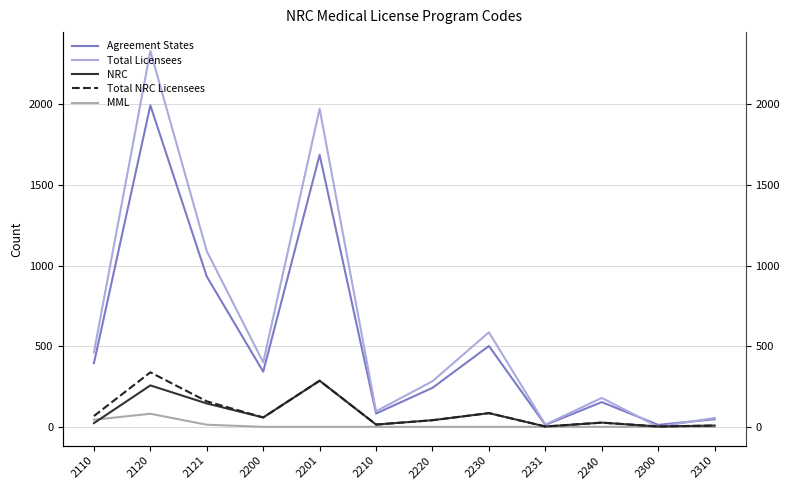

What is the spread (max minus min) of values at 2310?

55.2